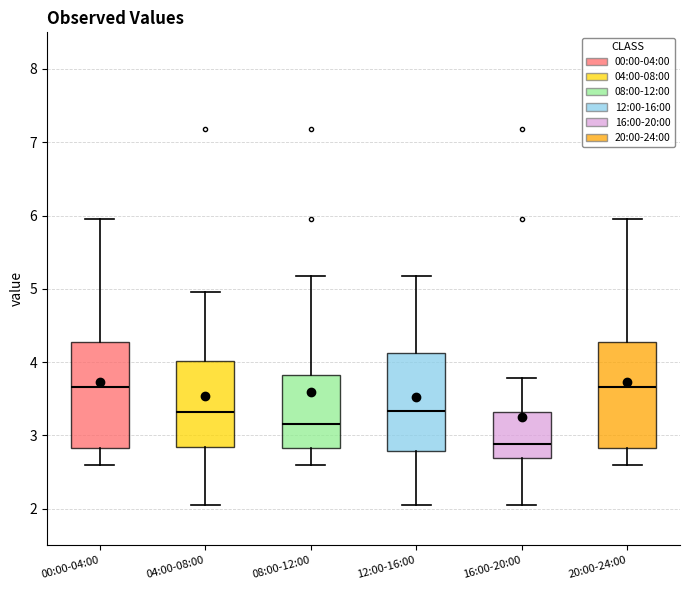

Where is the lower edge of the box for 12:00-16:00 on the y-axis? The values are not printed on the chart, so give them approximately, as read against the axis.

2.8